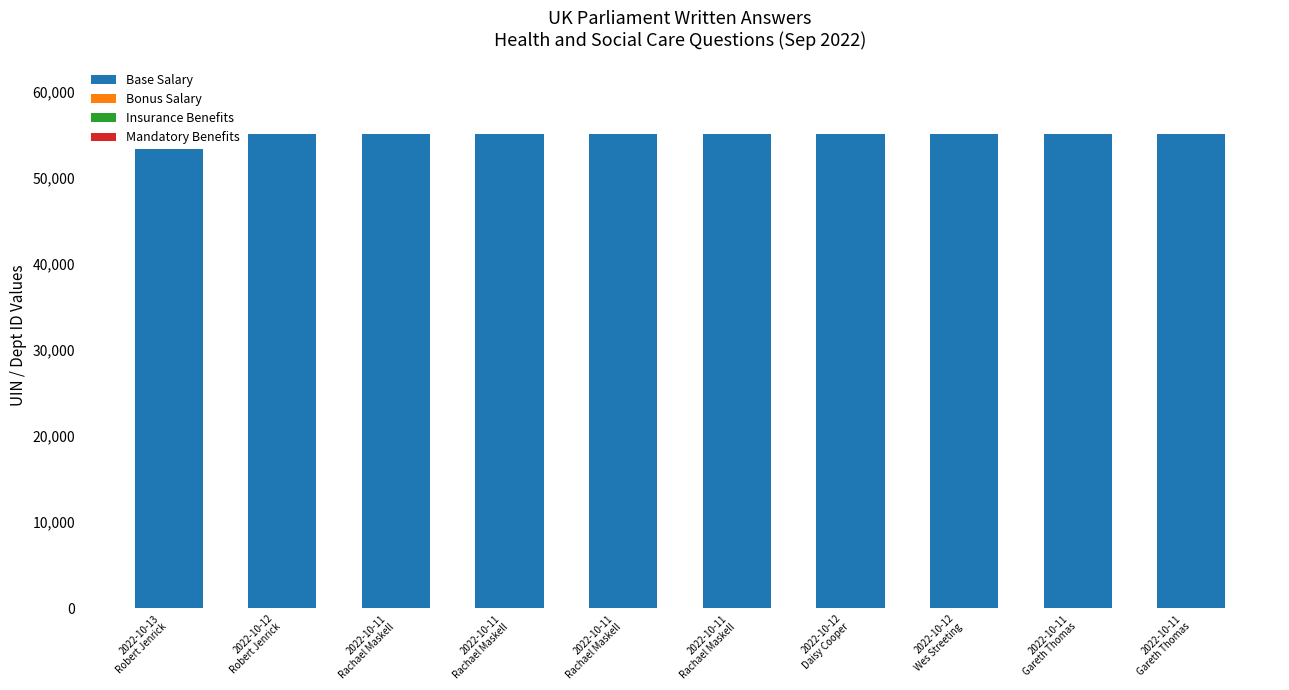

Reading left to right, transcribe all the data shown in this chart.

Base Salary: 55023	55035	55065	55066	55067	55068	55094	55072	55110	55109
Bonus Salary: 17	17	17	17	17	17	17	17	17	17
Insurance Benefits: 1	1	1	1	1	1	1	1	1	1
Mandatory Benefits: 1	1	1	1	1	1	1	1	1	1